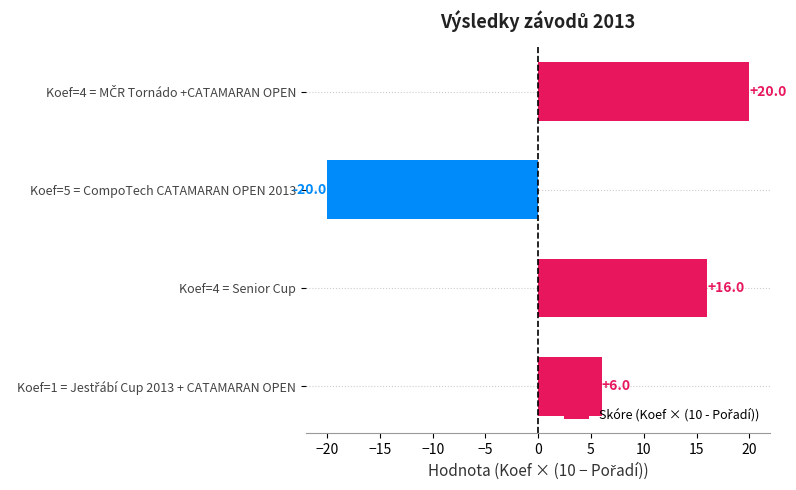

Count the values in the range 6 to 20.

3